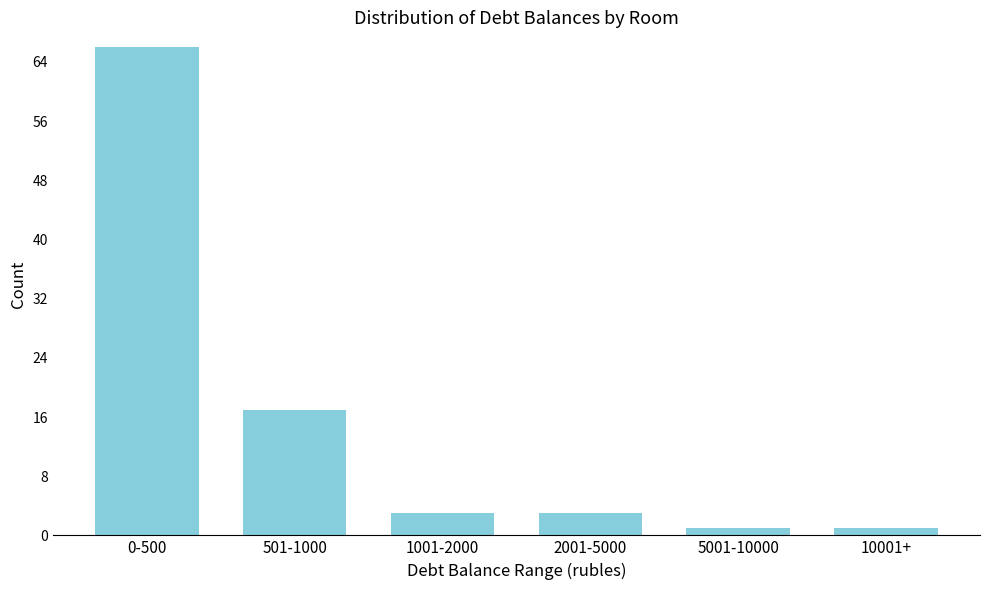

Reading right to left, list all the values displayed in this chart.

1	1	3	3	17	66